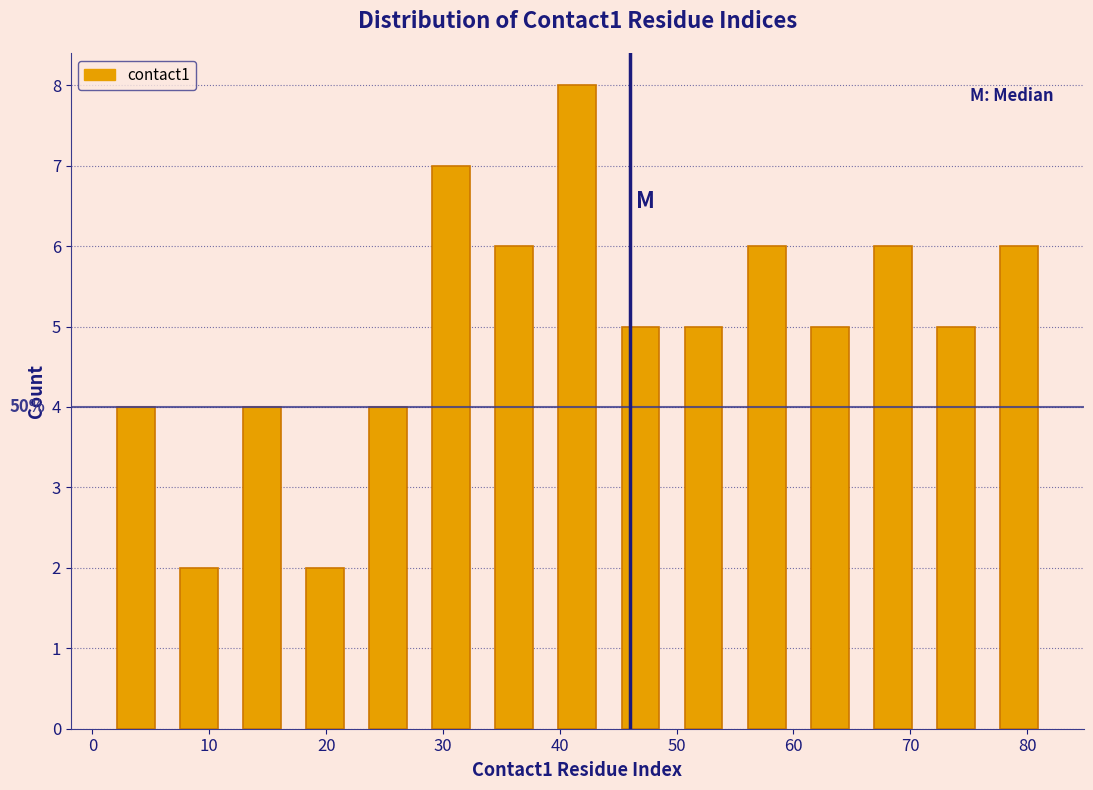

Over which range of the x-axis is the bar tallest?

38.8 to 44.2